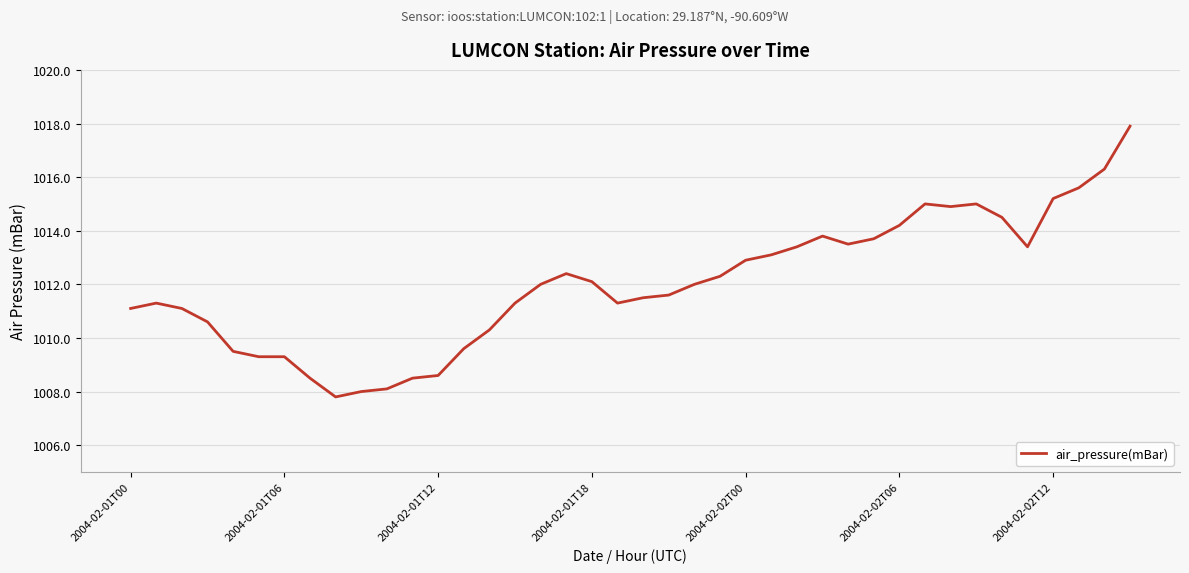

What is the difference between the second highest and minimum values?

8.5